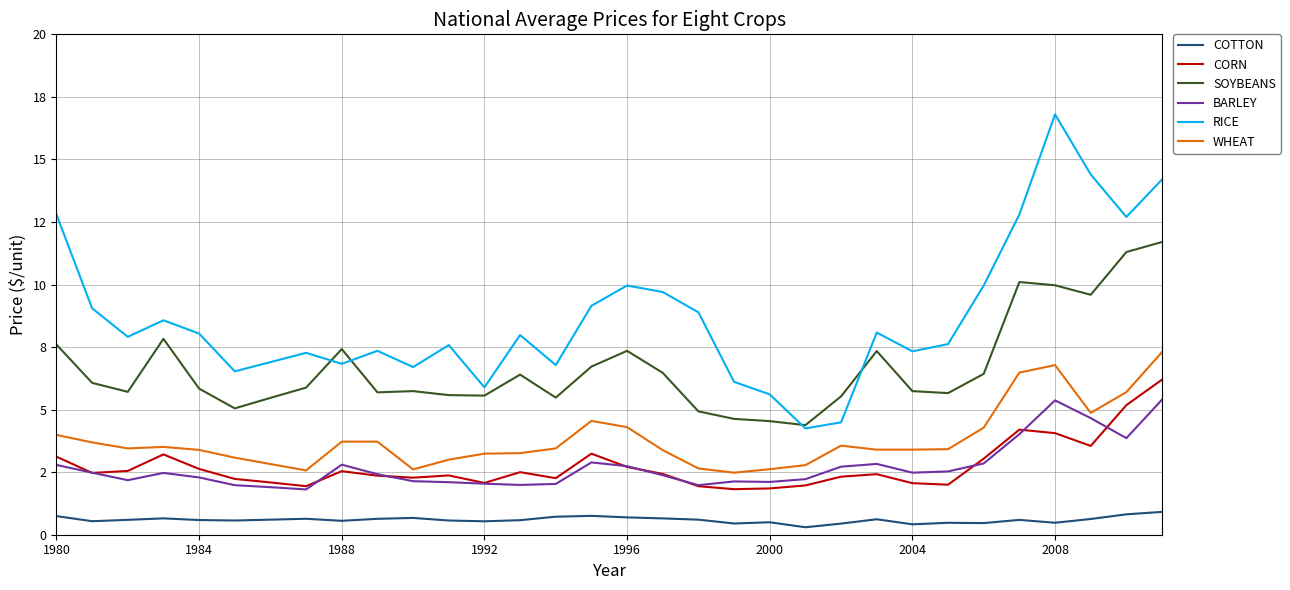

What are all the series names shown in the legend?

COTTON, CORN, SOYBEANS, BARLEY, RICE, WHEAT